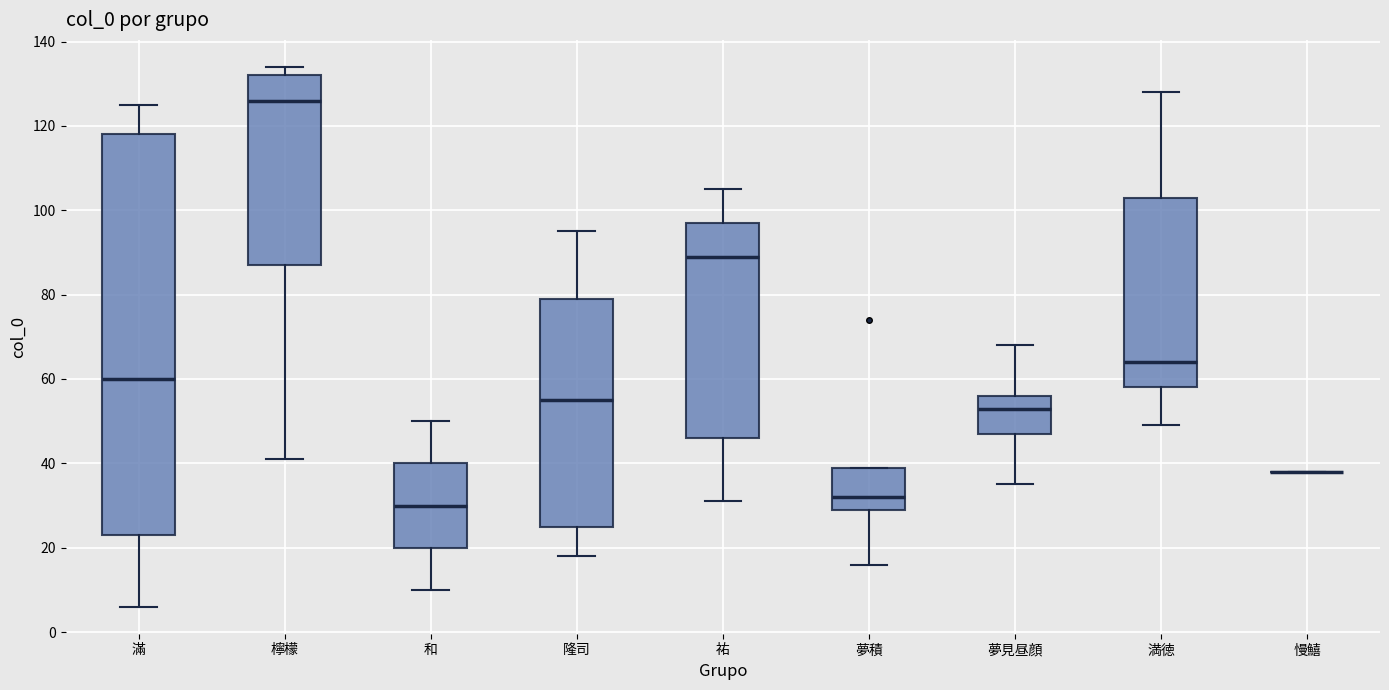

Reading left to right, transcribe this box plot: for each box, give where its median line is, the range the box spans, and where its two whiskers end, as read against the y-axis. The values are not printed on the chart, so give them approximately, as read against the axis.

滿: median 60, box 24 to 118, whiskers 6 to 126
檸檬: median 126, box 88 to 132, whiskers 42 to 134
和: median 30, box 20 to 40, whiskers 10 to 50
隆司: median 56, box 26 to 80, whiskers 18 to 96
祐: median 90, box 46 to 98, whiskers 32 to 106
夢積: median 32, box 30 to 40, whiskers 16 to 40
夢見昼顔: median 54, box 48 to 56, whiskers 36 to 68
満徳: median 64, box 58 to 104, whiskers 50 to 128
慢鱚: box collapsed to a line at 38, whiskers 38 to 38